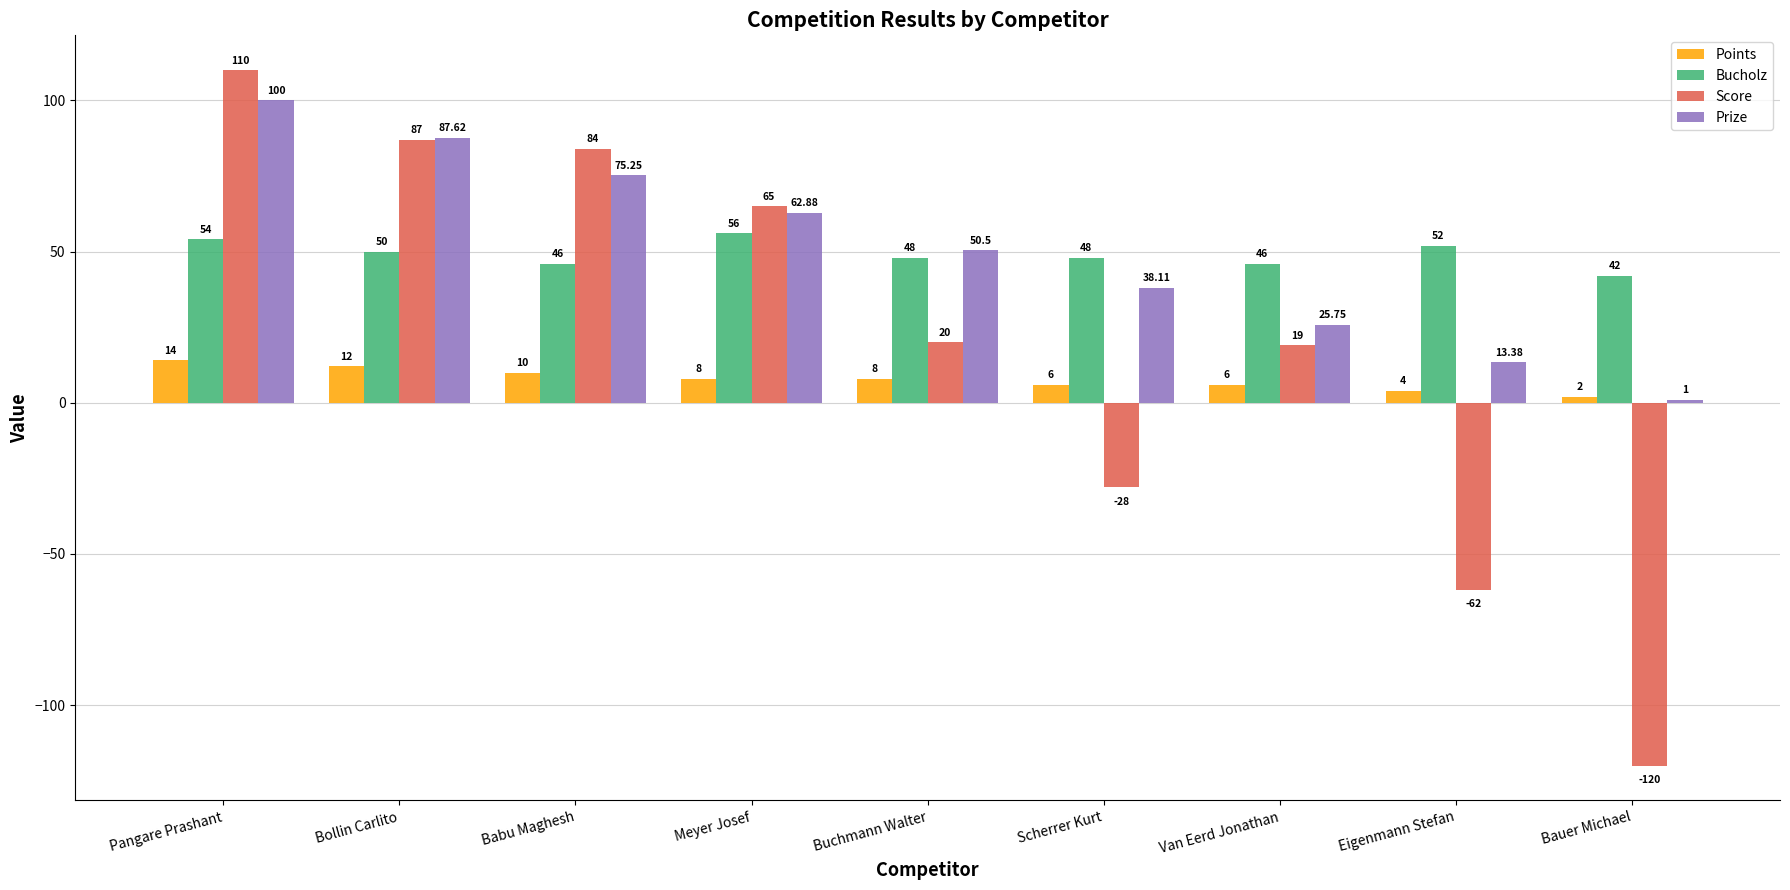

What is the difference between the maximum and minimum values in the Prize series?

99.0